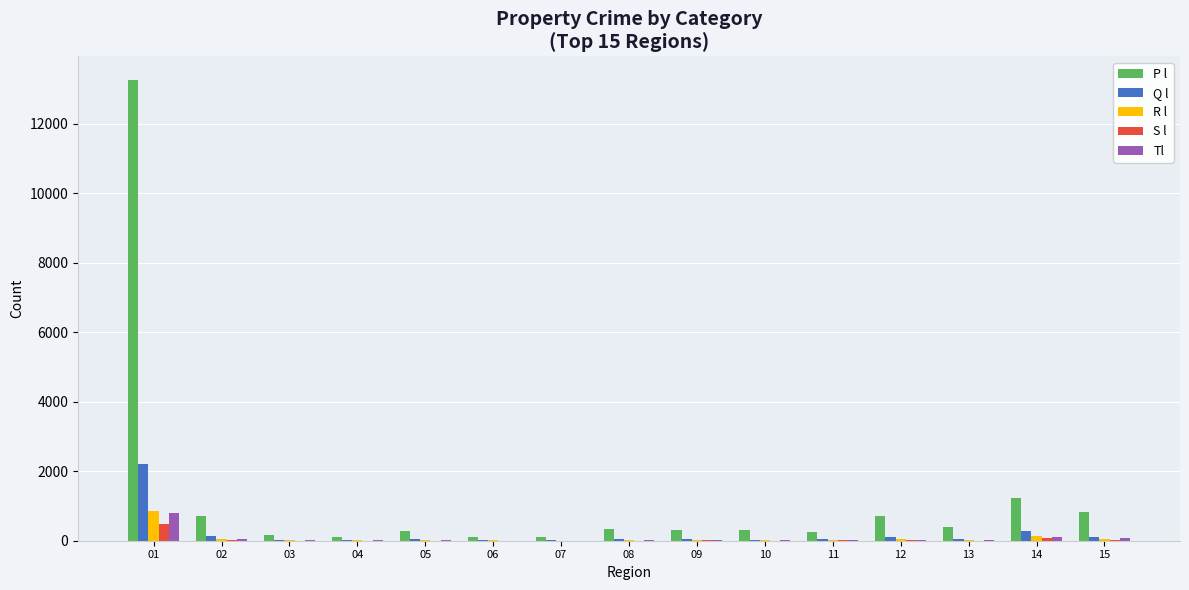

What is the total value across all series at 13?

512